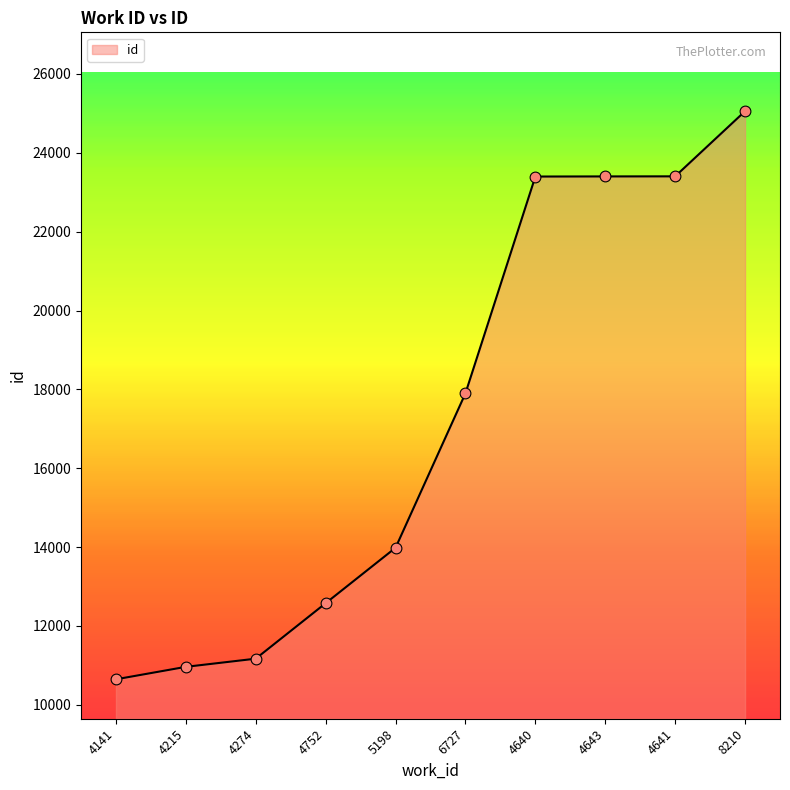

What is the change in value from 4215 to 8210?

+14091